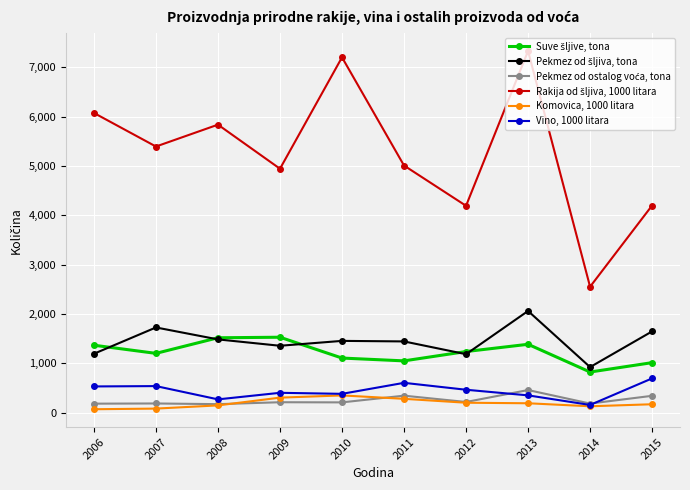

What is the greatest value displayed?

7328